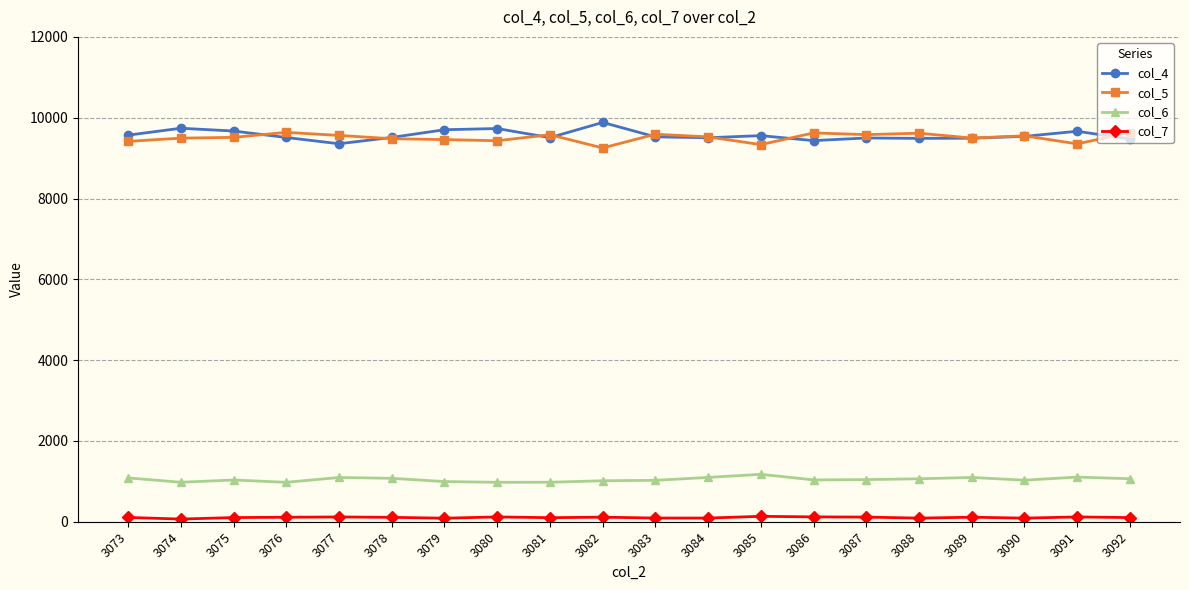

True or false: col_7 and col_5 intersect in this chart.

False